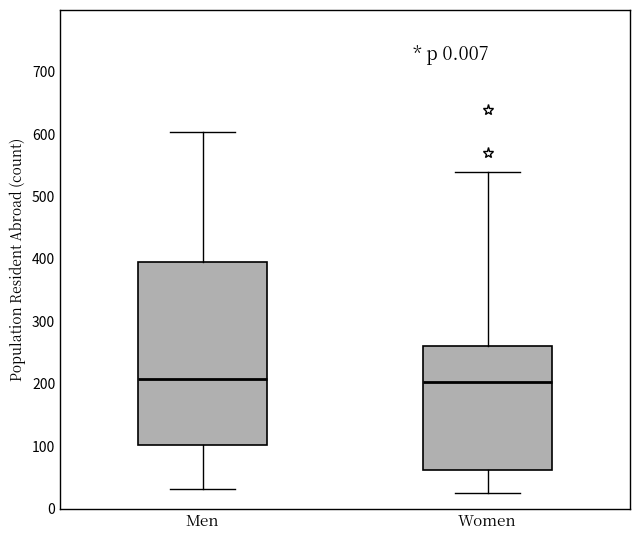

Comparing the boxes themselves (not the whiskers), which one is the tallest?

Men